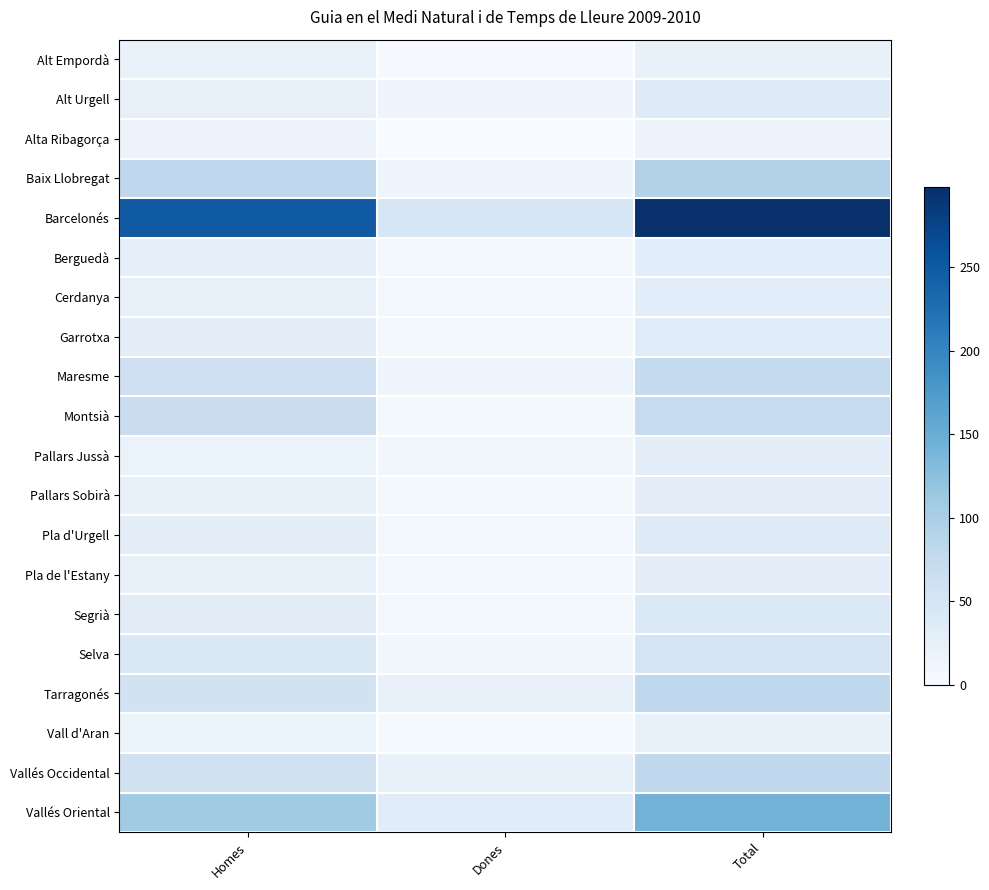

Reading left to right, extract all data points from this chart.

Alt Empordà: Homes=20	Dones=2	Total=22
Alt Urgell: Homes=24	Dones=13	Total=37
Alta Ribagorça: Homes=17	Dones=0	Total=17
Baix Llobregat: Homes=80	Dones=13	Total=93
Barcelonés: Homes=250	Dones=48	Total=298
Berguedà: Homes=27	Dones=5	Total=32
Cerdanya: Homes=24	Dones=8	Total=32
Garrotxa: Homes=29	Dones=5	Total=34
Maresme: Homes=61	Dones=15	Total=76
Montsià: Homes=68	Dones=6	Total=74
Pallars Jussà: Homes=19	Dones=10	Total=29
Pallars Sobirà: Homes=23	Dones=5	Total=28
Pla d'Urgell: Homes=29	Dones=8	Total=37
Pla de l'Estany: Homes=22	Dones=7	Total=29
Segrià: Homes=33	Dones=8	Total=41
Selva: Homes=42	Dones=11	Total=53
Tarragonés: Homes=57	Dones=23	Total=80
Vall d'Aran: Homes=18	Dones=4	Total=22
Vallés Occidental: Homes=59	Dones=21	Total=80
Vallés Oriental: Homes=109	Dones=34	Total=143